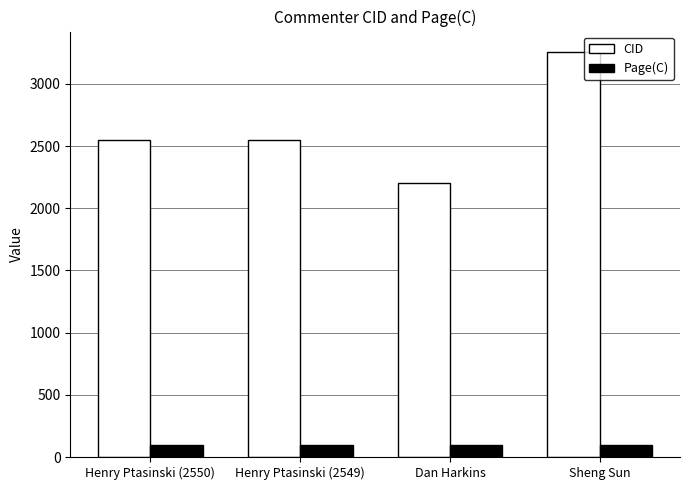

What is the maximum value for CID?

3258